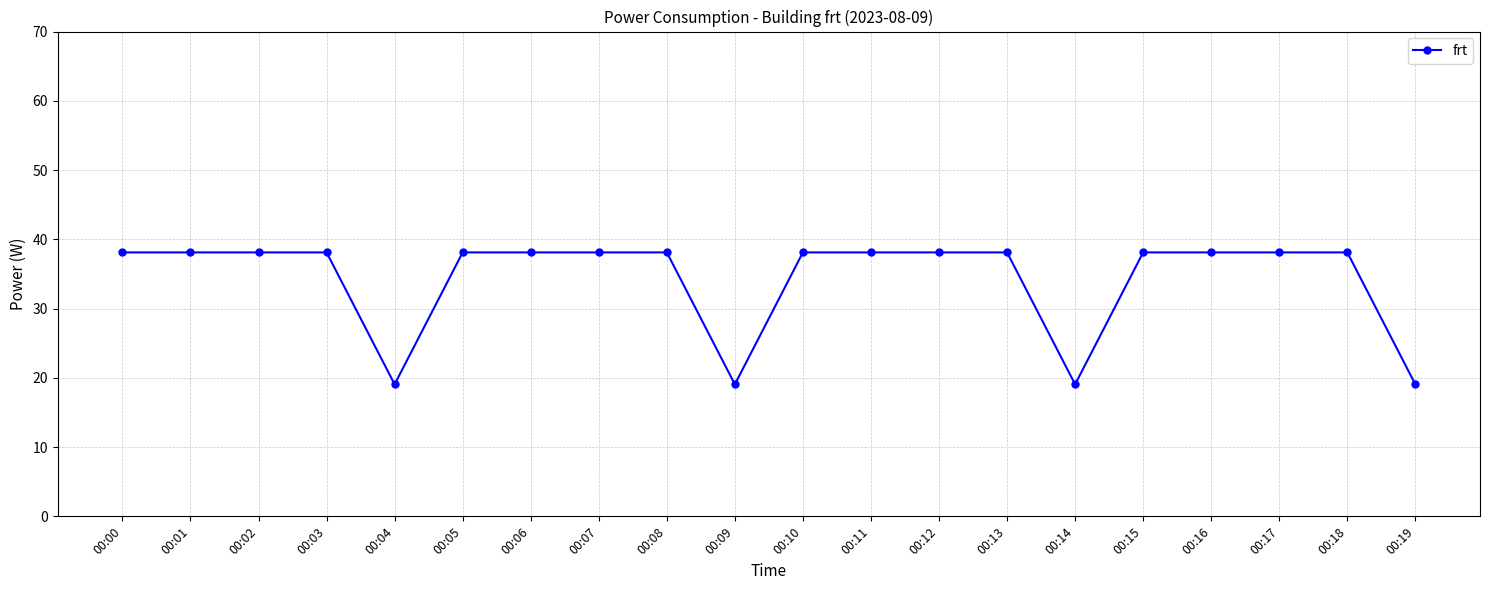

At which label does the data first exceed 38?

00:00